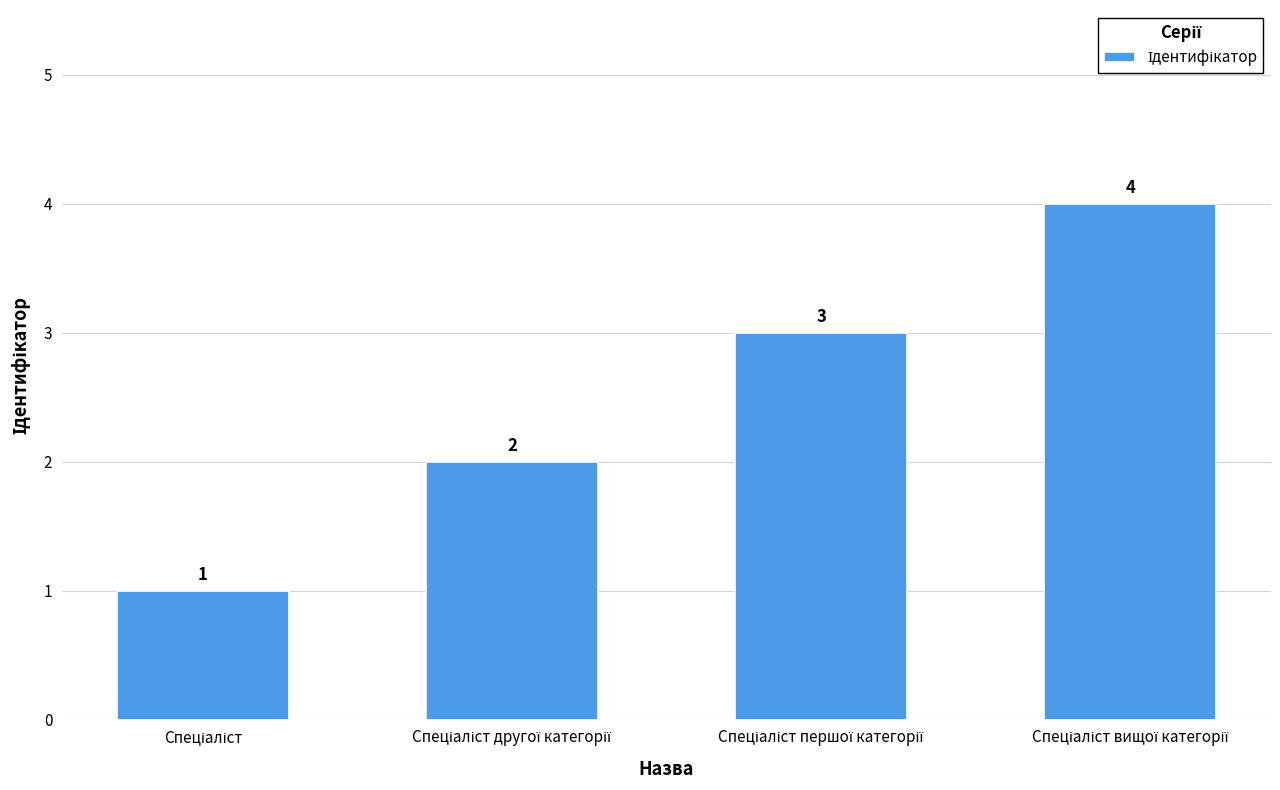

What is the difference between the second highest and minimum values?

2